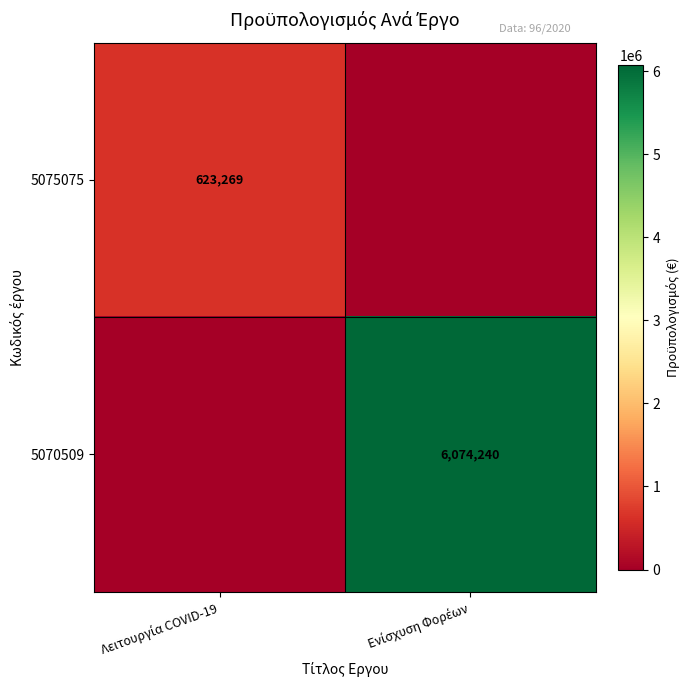

What is the difference between the maximum and minimum values in the 5070509 series?

6074240.0